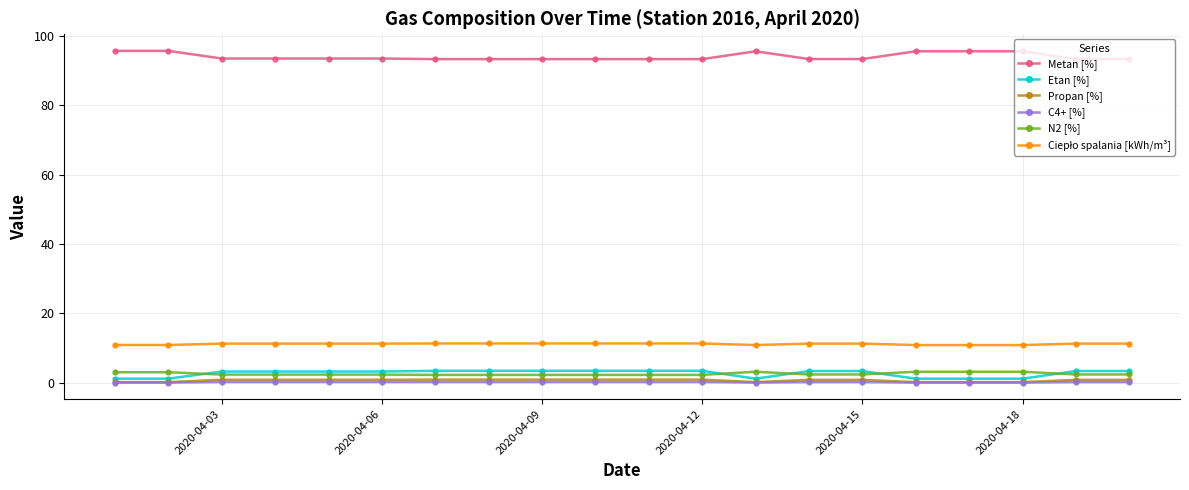

At how many categories does at least one series exceed 42?

20